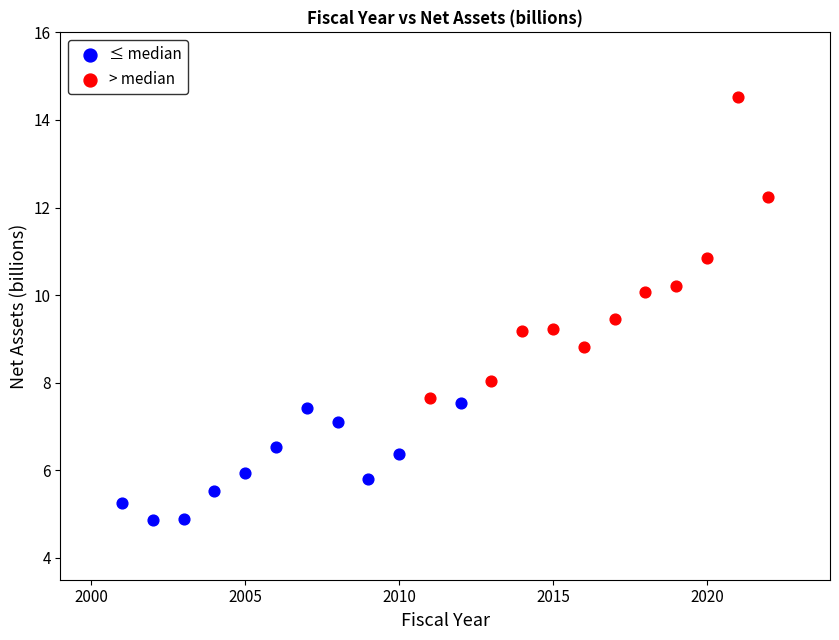

Which series contains the highest Y value?

> median